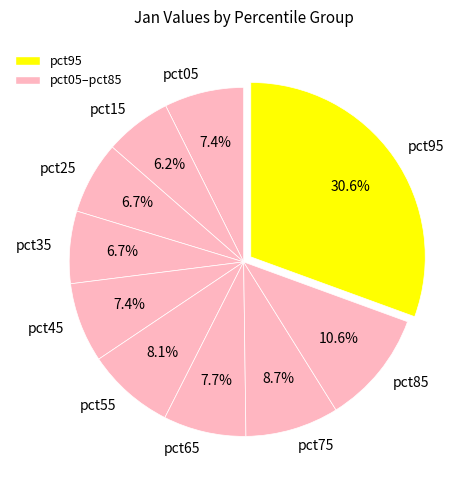

How many slices are in this pie chart?

10